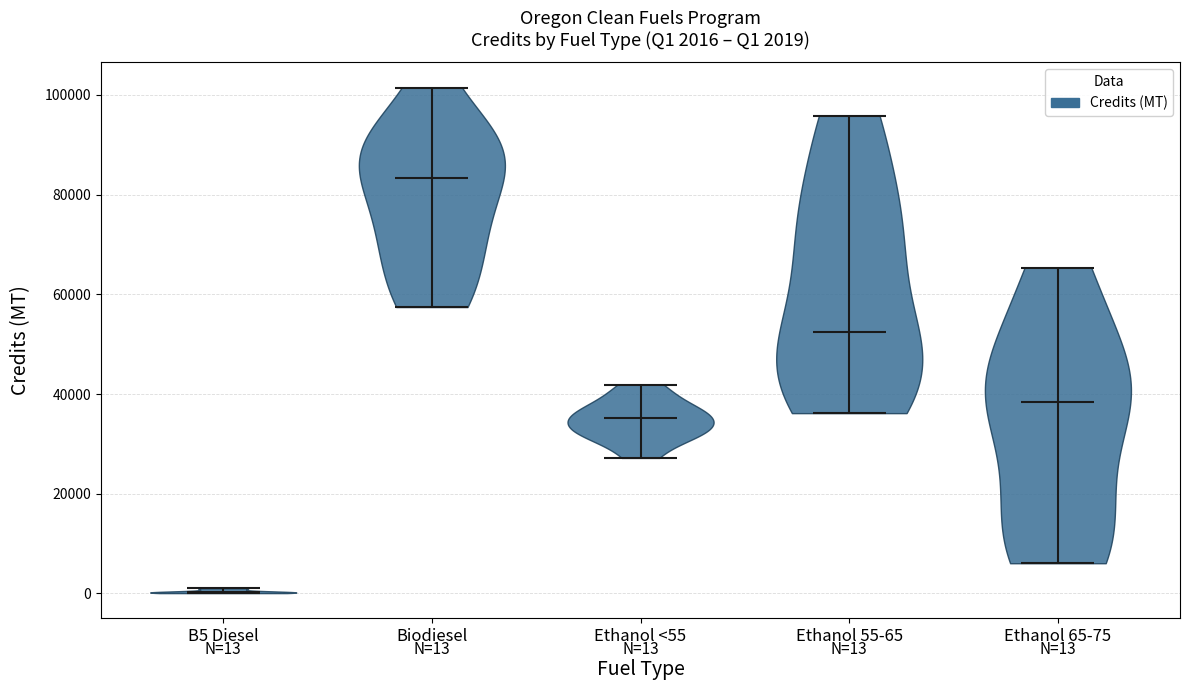

Which violin has the highest median line?

Biodiesel